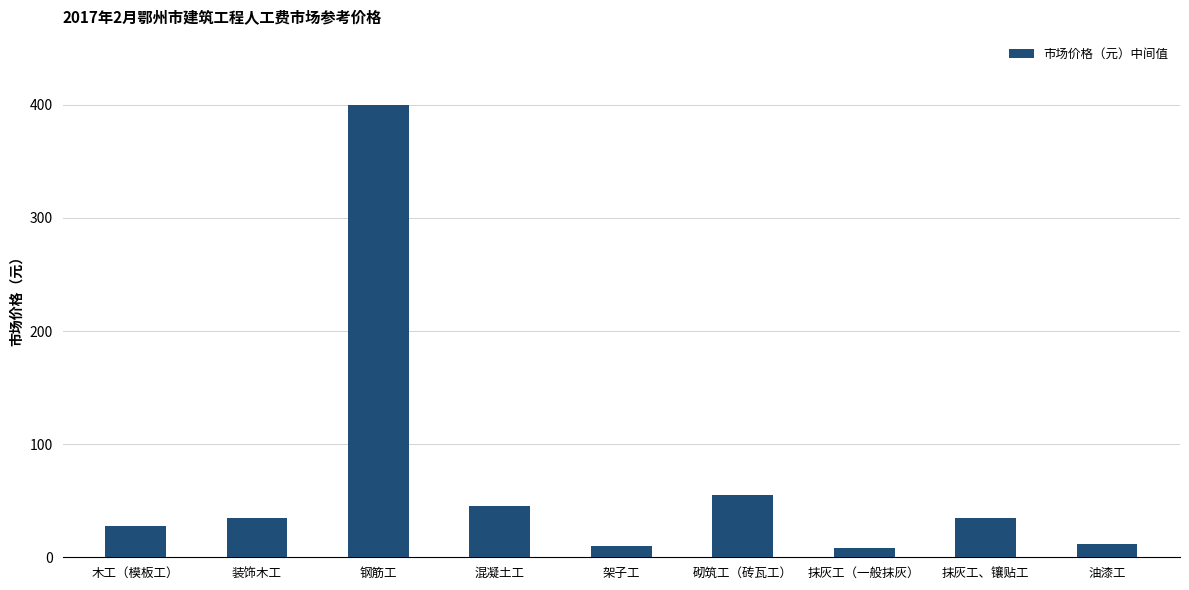

What is the ratio of the value at 架子工 to the value at 混凝土工?

0.2